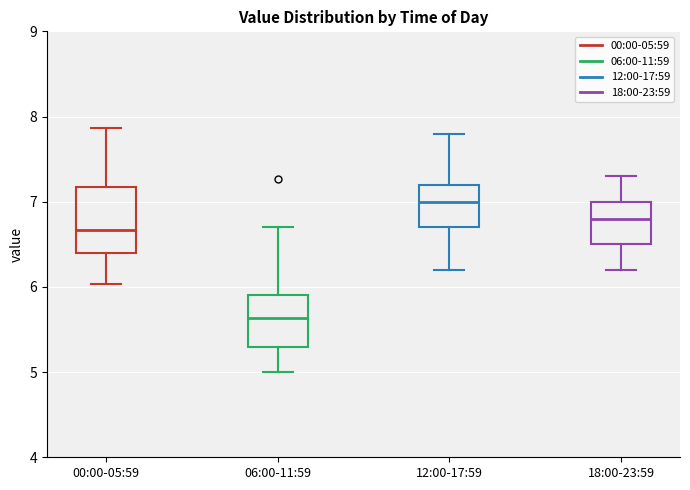

Where does the lower whisker of the box for 00:00-05:59 end on the y-axis? The values are not printed on the chart, so give them approximately, as read against the axis.

6.0